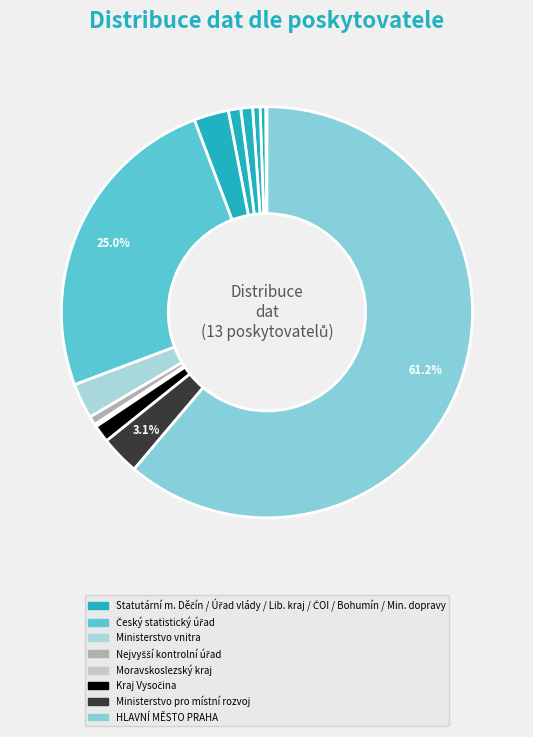

Which category has the biggest portion of the pie?

HLAVNÍ MěSTO PRAHA